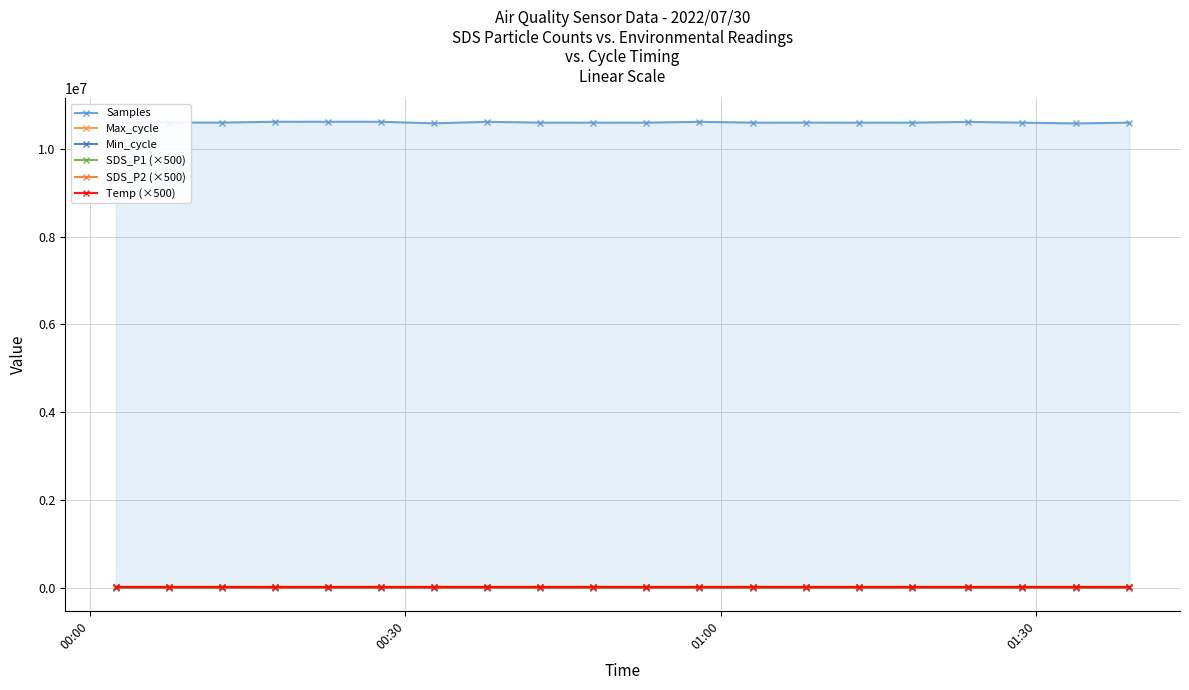

How many lines are shown in the chart?

6